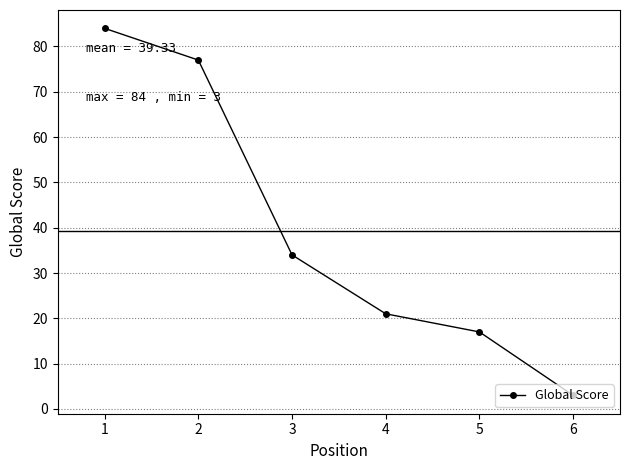

Which label corresponds to the smallest value in the chart?

6